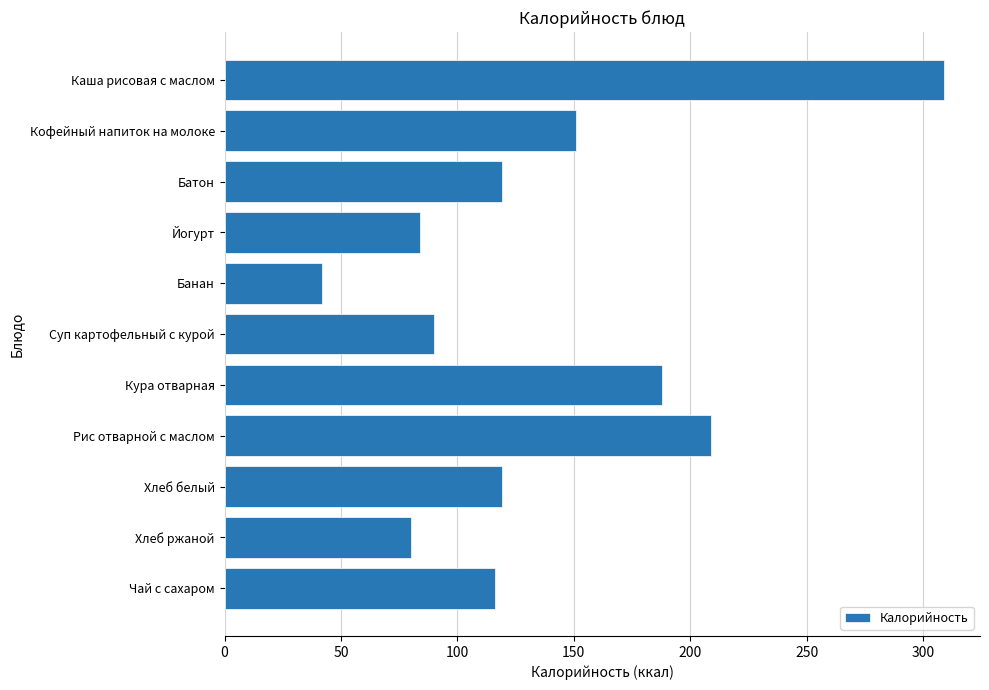

Approximately how many times larger is the value at Кофейный напиток на молоке compared to Банан?

3.6